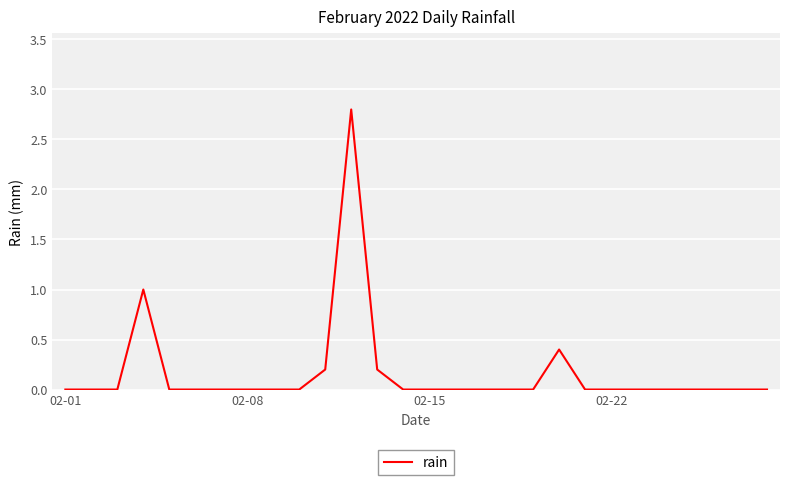

How many categories are shown in the chart?

28